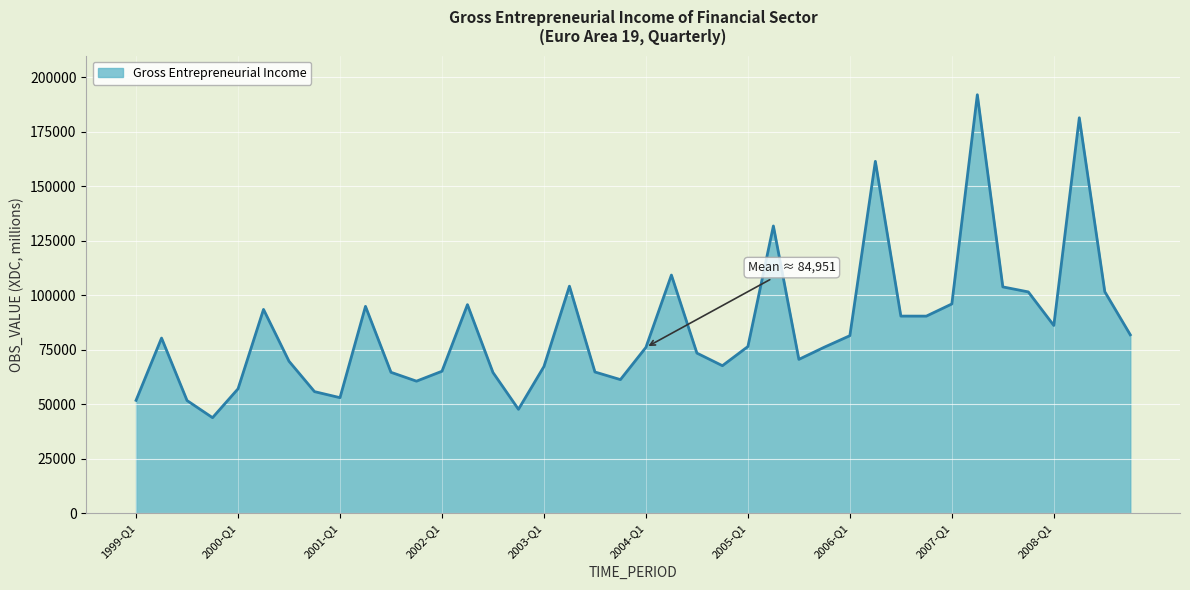

What is the greatest value displayed?

192022.9